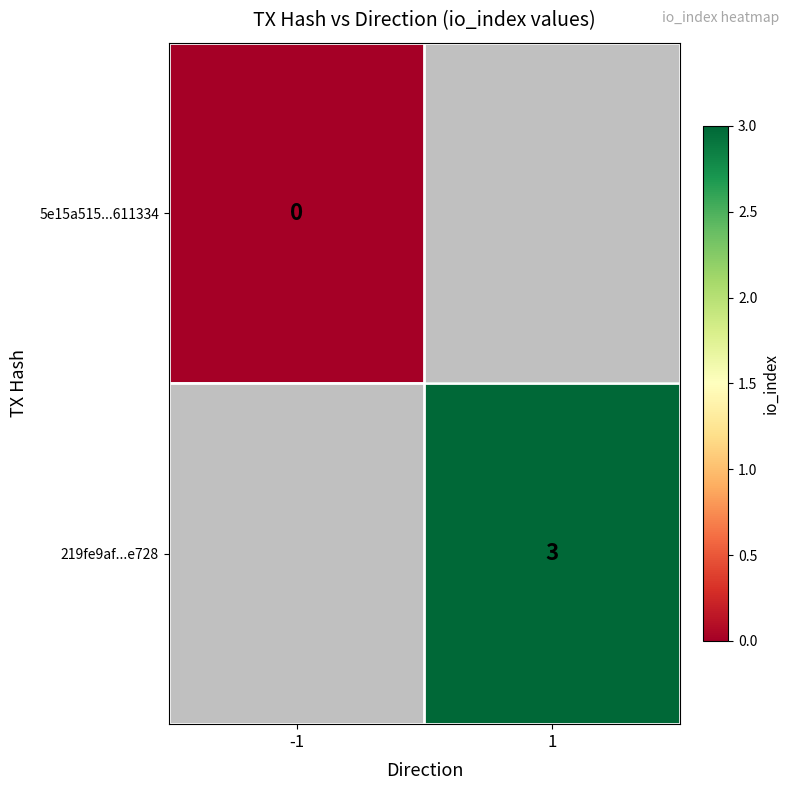

The 219fe9af...e728 series shows 1 at 1. True or false?

False